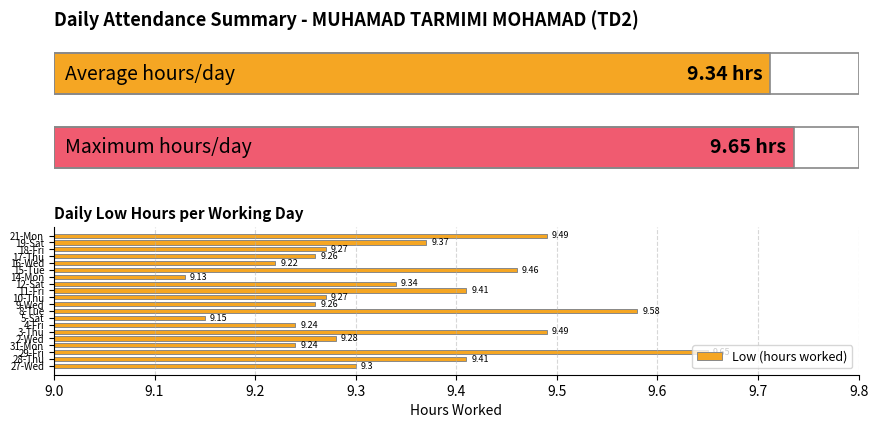

What is the difference between the maximum and second lowest values?

0.5